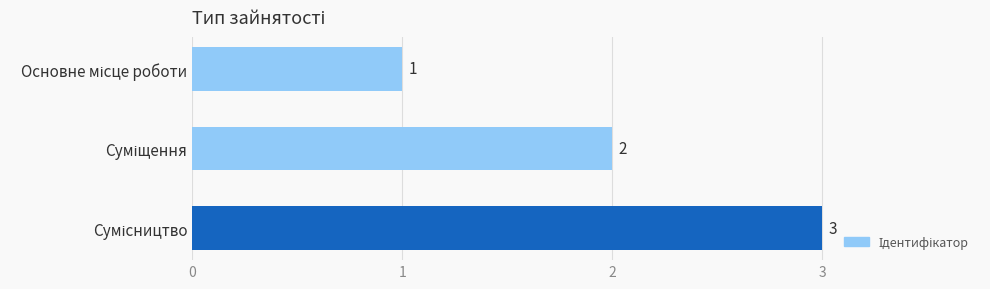

What is the value of the 3rd bar from the top?

3